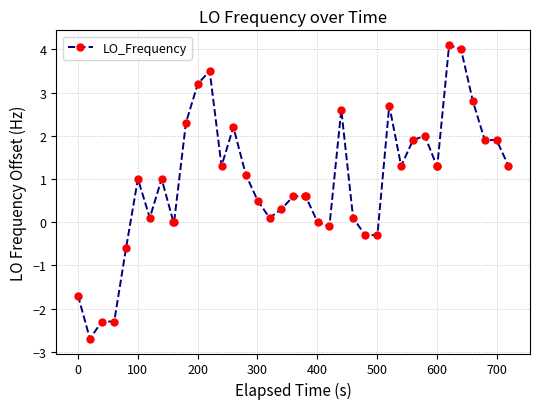

What is the difference between the maximum and second lowest values?

6.4